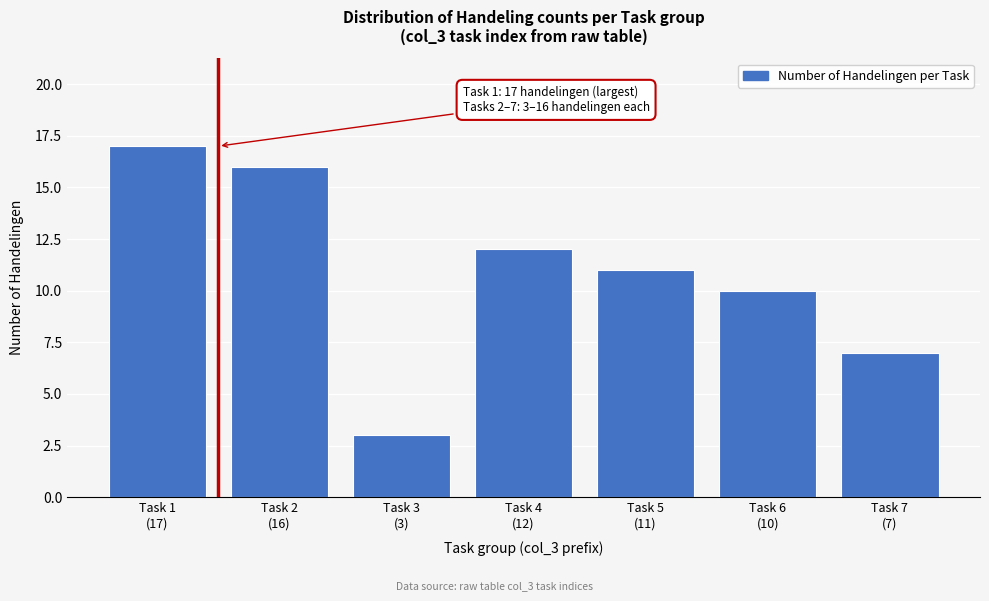

Reading left to right, what are all the values shown in this chart?

17	16	3	12	11	10	7